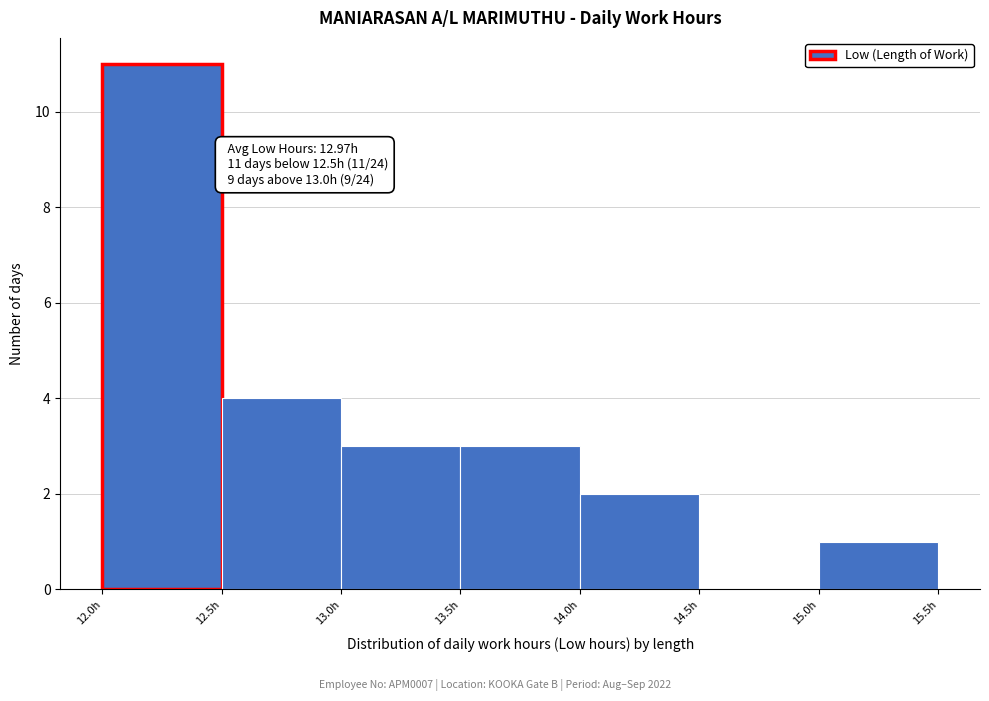

Over which range of the x-axis is the bar tallest?

12.0 to 12.5